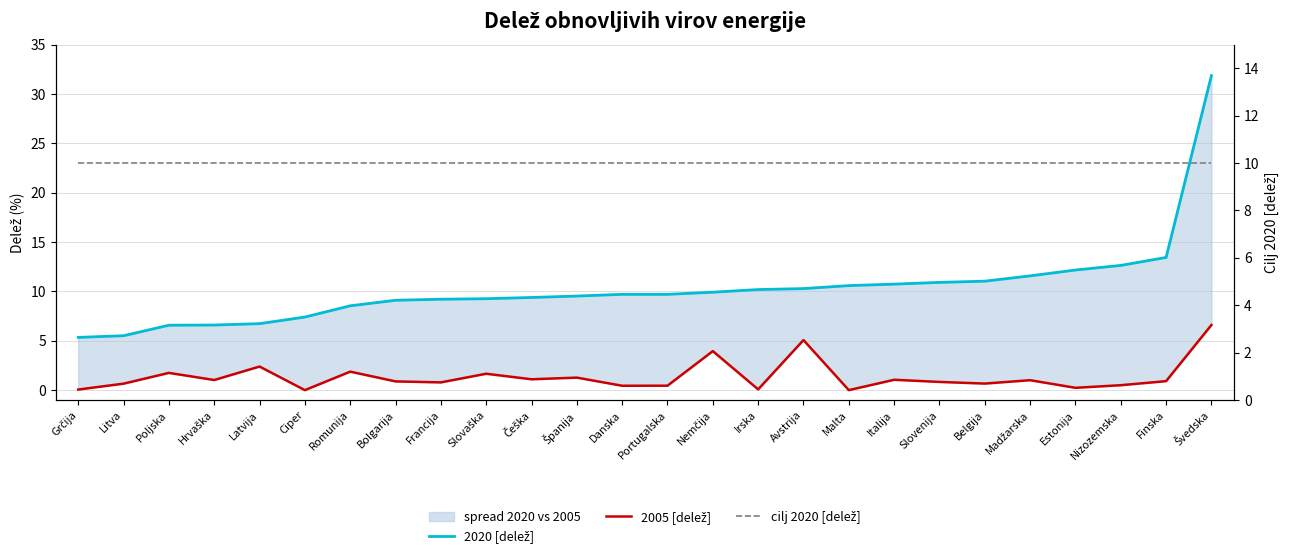

The cilj 2020 [delež] series shows 3.8 at Švedska. True or false?

False